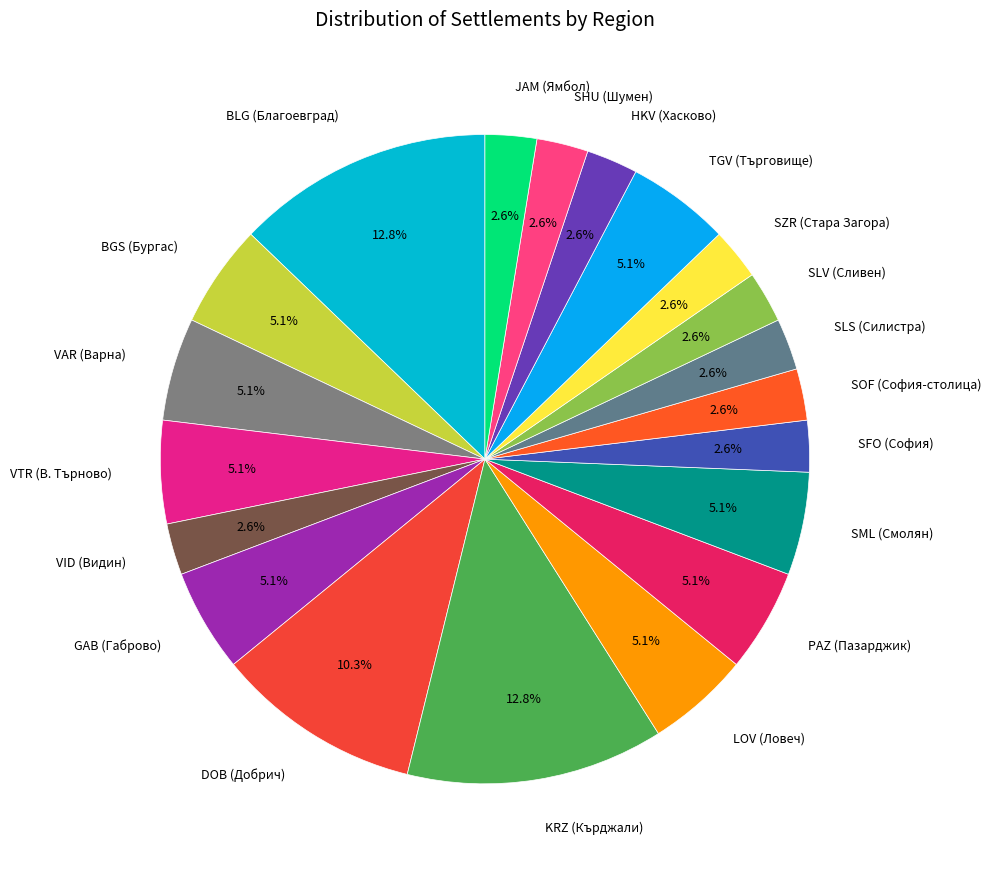

What is the ratio of the value at VAR (Варна) to the value at VID (Видин)?

2.0